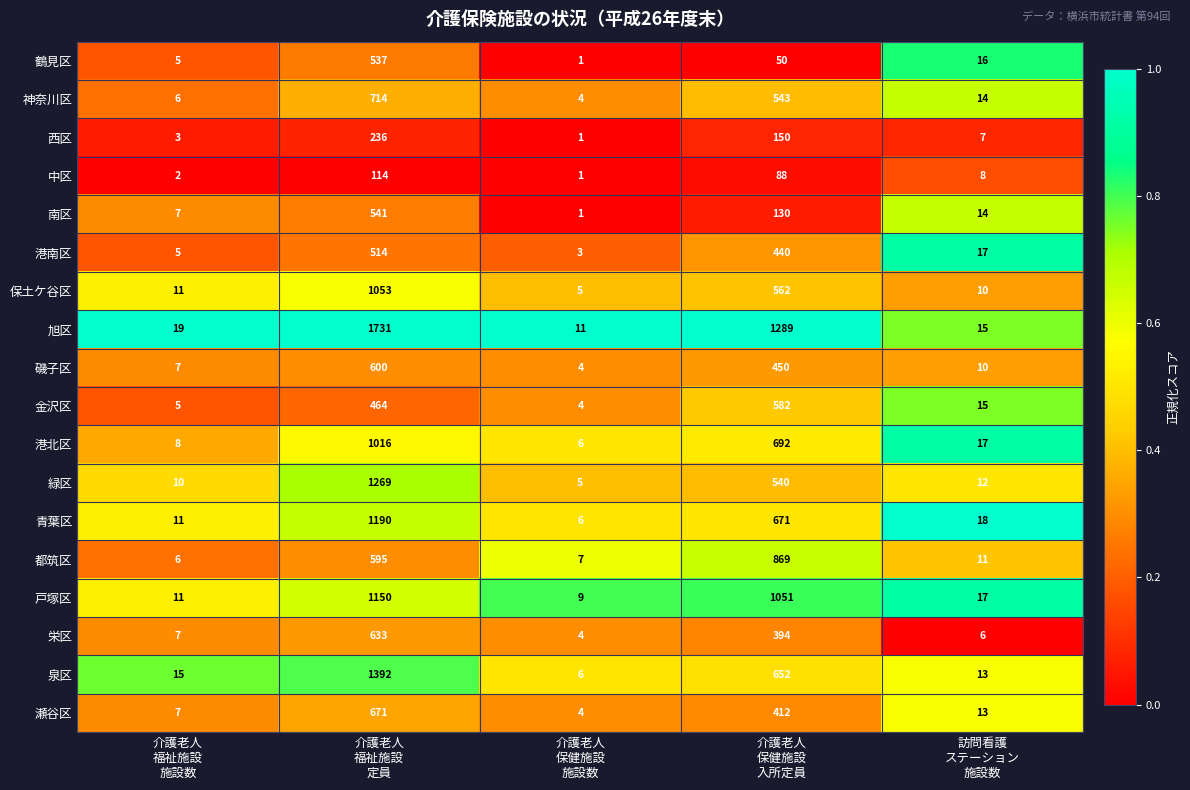

What is the difference between the second highest and second lowest values in the 都筑区 series?

588